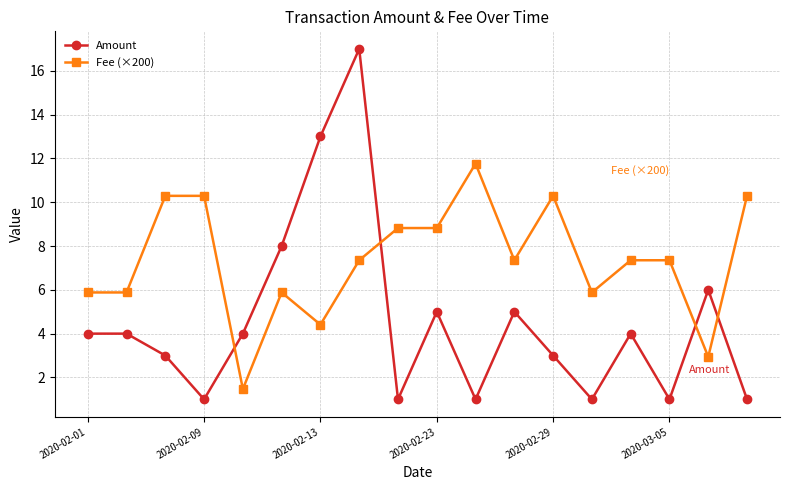

List the series in order of their overall mean, highest first.

Fee (×200), Amount